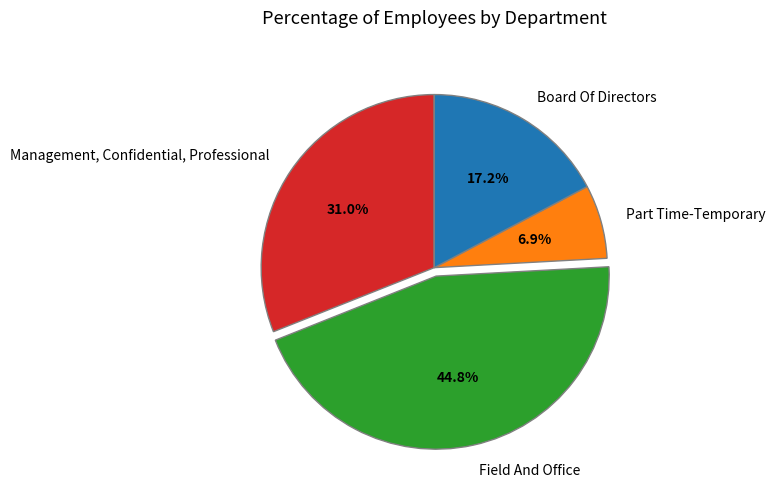

The Part Time-Temporary slice represents 1% of the pie. True or false?

False